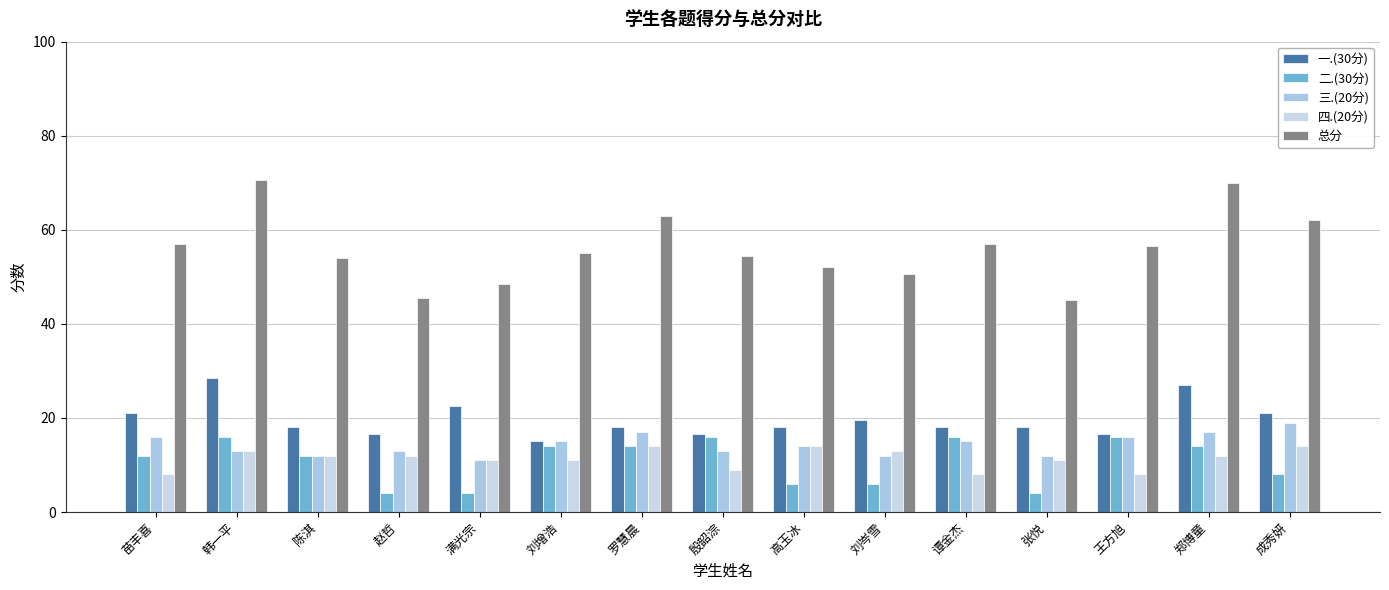

At 韩一平, list the series in order from smallest to largest.

三.(20分), 四.(20分), 二.(30分), 一.(30分), 总分